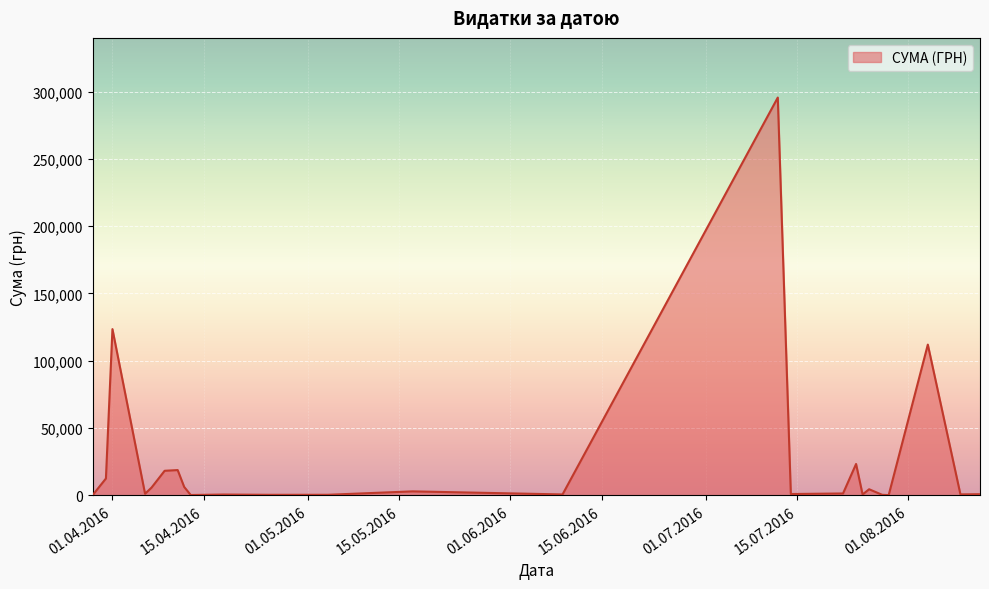

What is the difference between the maximum and minimum values?

295540.8